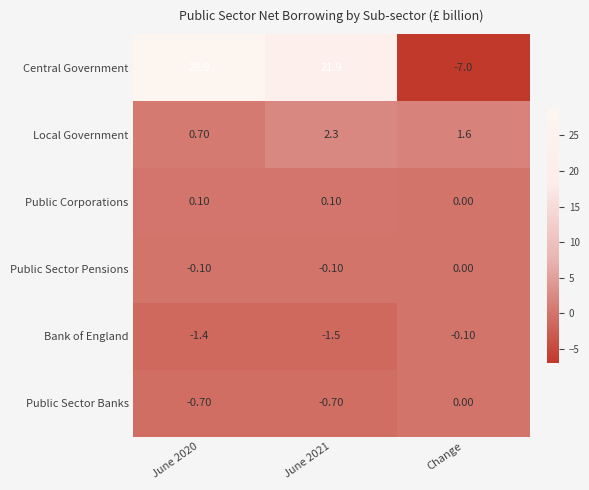

How many data points does each series have?

3